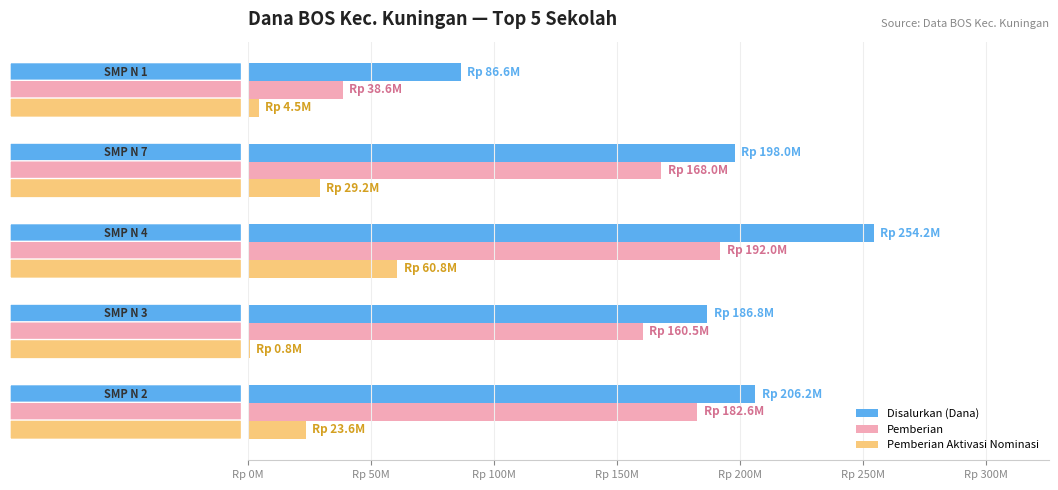

What are all the series names shown in the legend?

Disalurkan (Dana), Pemberian, Pemberian Aktivasi Nominasi